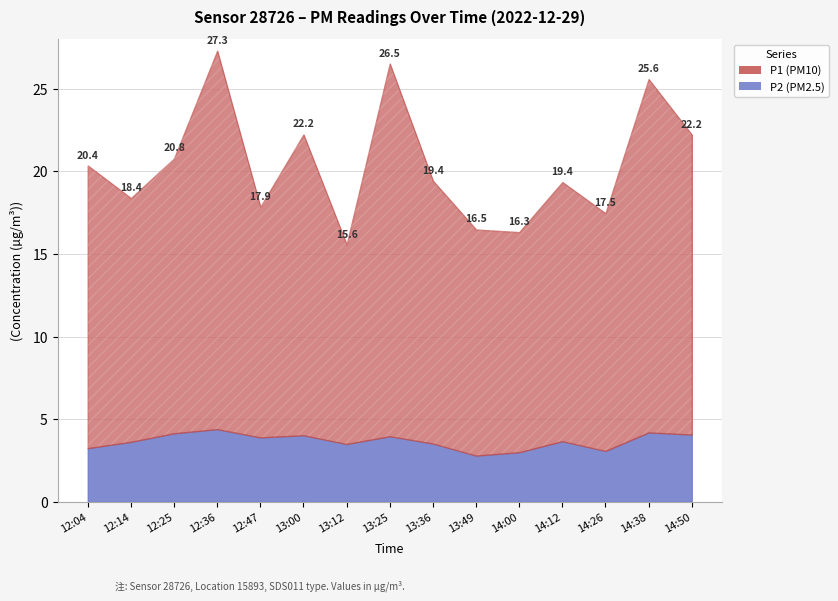

Which series has the largest total across all categories?

P1